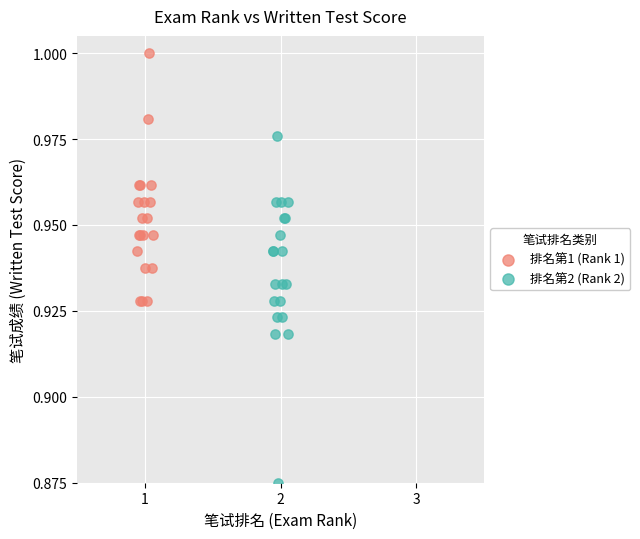

Which series has the widest spread of Y values?

排名第2 (Rank 2)